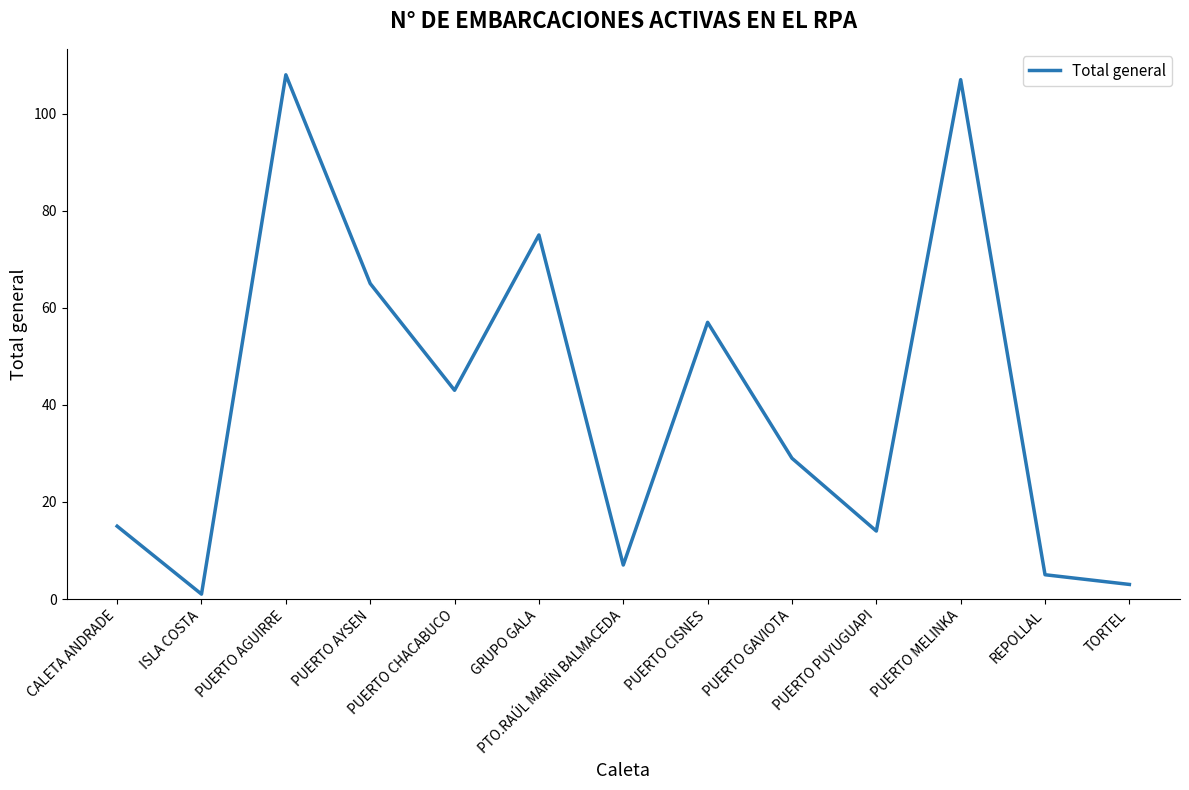

How many values are below 29?

6